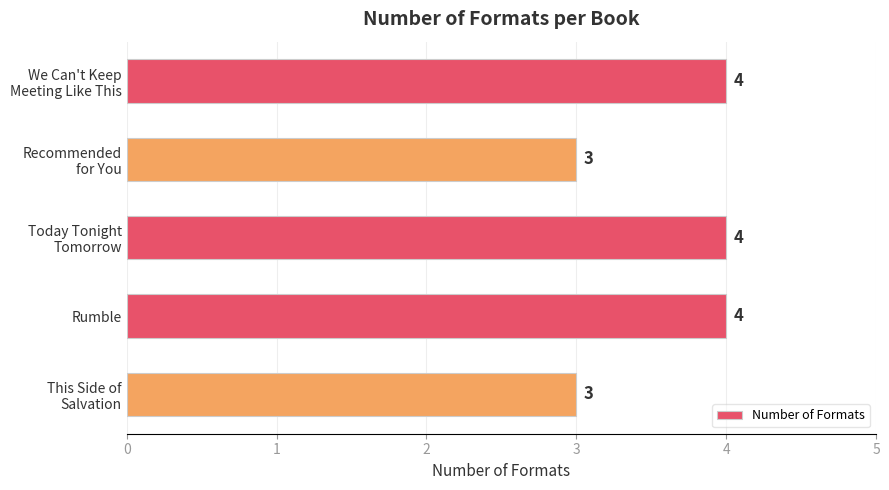

Reading top to bottom, extract all data points from this chart.

4	3	4	4	3